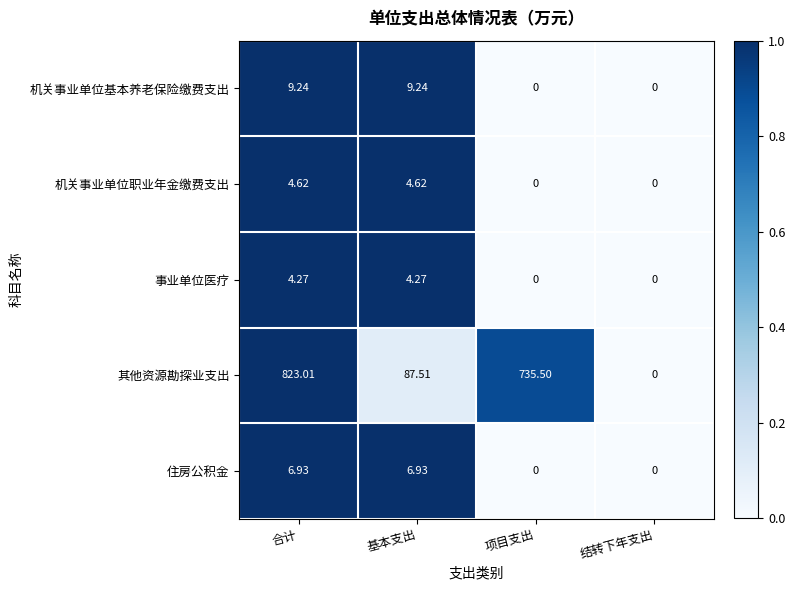

At which label does 其他资源勘探业支出 reach its minimum?

结转下年支出